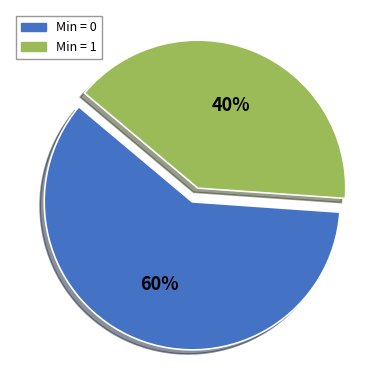

How many slices are in this pie chart?

2